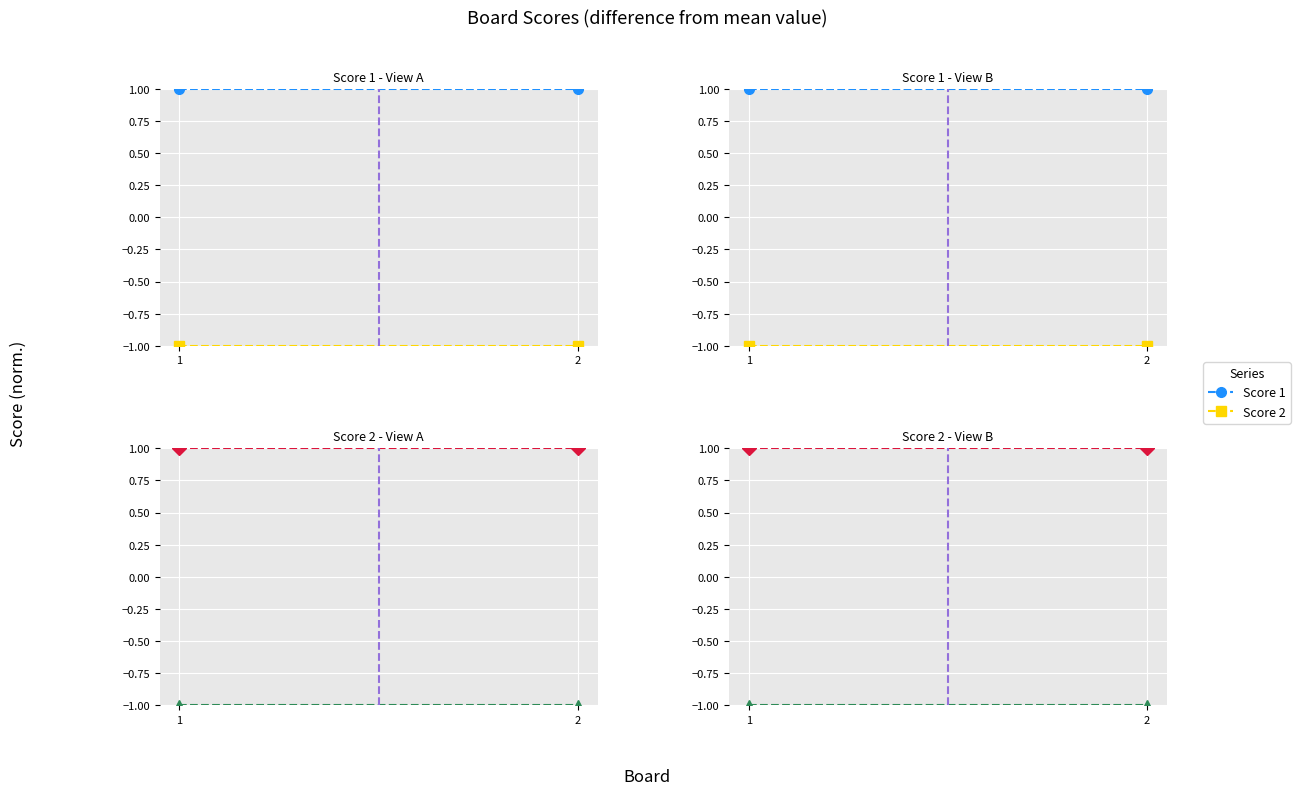

Reading left to right, what are all the values shown in this chart?

Score 1: 1.0	1.0
Score 2: -1.0	-1.0